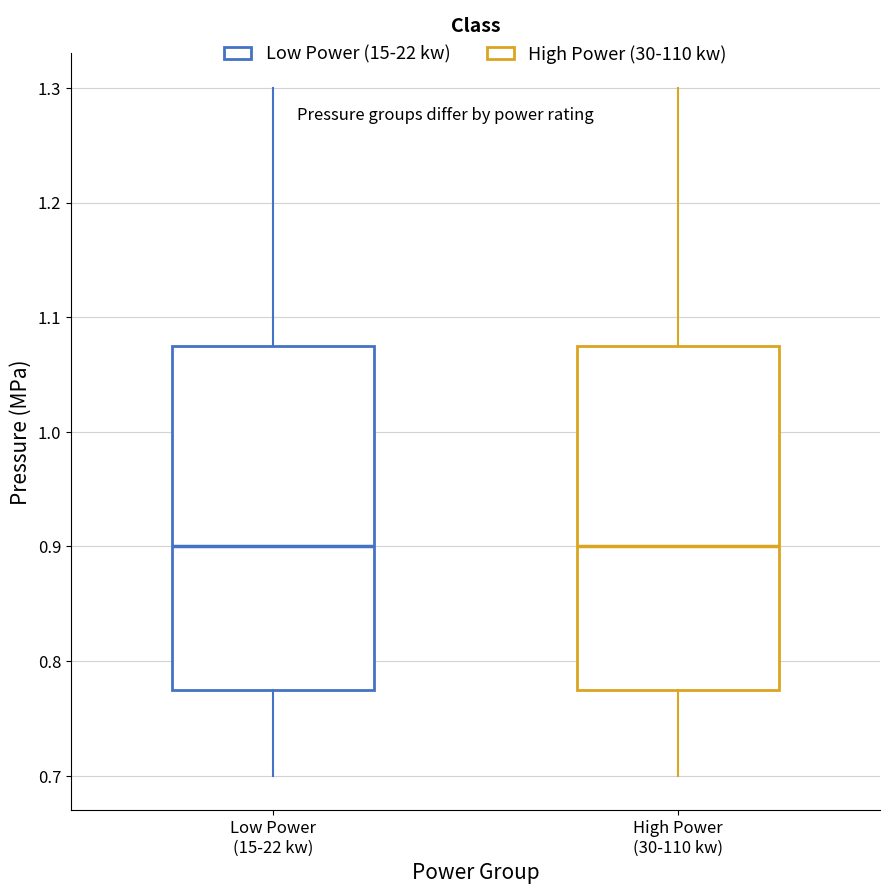

Reading left to right, transcribe this box plot: for each box, give where its median line is, the range the box spans, and where its two whiskers end, as read against the y-axis. The values are not printed on the chart, so give them approximately, as read against the axis.

Low Power (15-22 kw): median 0.90, box 0.78 to 1.08, whiskers 0.70 to 1.30
High Power (30-110 kw): median 0.90, box 0.78 to 1.08, whiskers 0.70 to 1.30